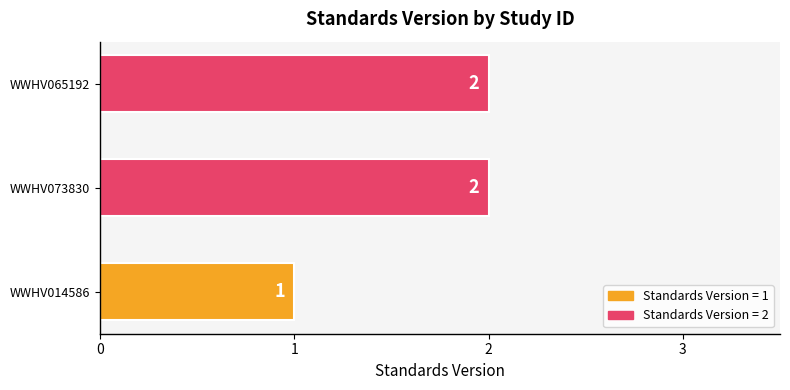

Reading bottom to top, transcribe all the data shown in this chart.

1	2	2